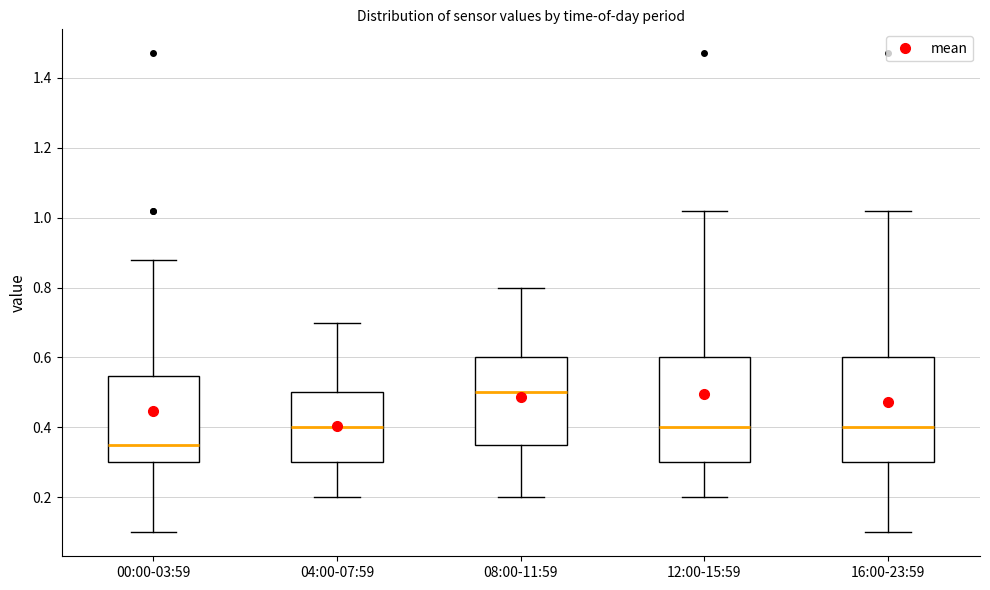

Reading left to right, read every box against the y-axis: the position of its median line, the range the box covers, and the ends of its whiskers. The values are not printed on the chart, so give them approximately, as read against the axis.

00:00-03:59: median 0.36, box 0.30 to 0.54, whiskers 0.10 to 0.88
04:00-07:59: median 0.40, box 0.30 to 0.50, whiskers 0.20 to 0.70
08:00-11:59: median 0.50, box 0.36 to 0.60, whiskers 0.20 to 0.80
12:00-15:59: median 0.40, box 0.30 to 0.60, whiskers 0.20 to 1.02
16:00-23:59: median 0.40, box 0.30 to 0.60, whiskers 0.10 to 1.02